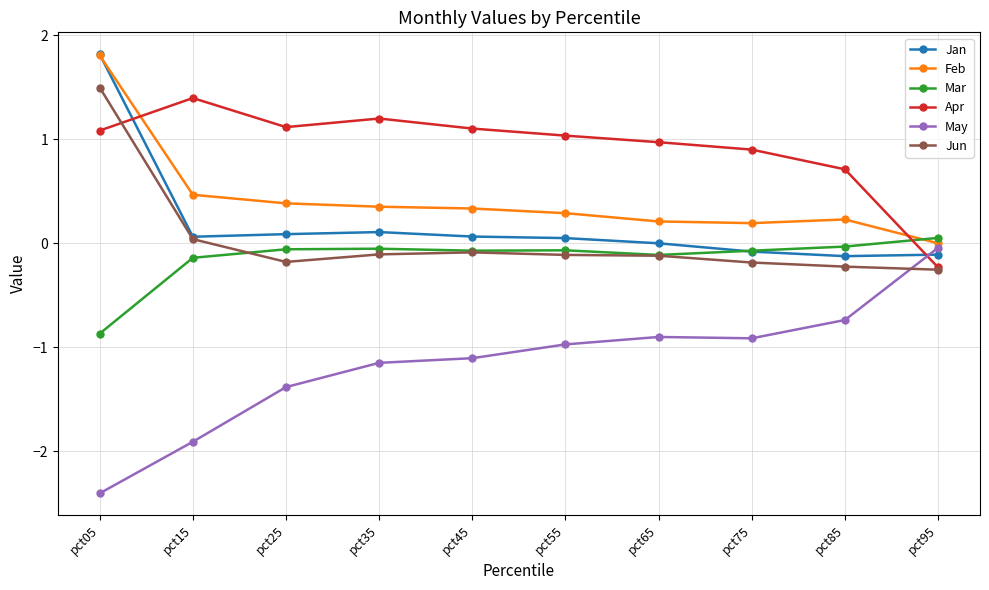

Which series has the largest range (max minus min)?

May